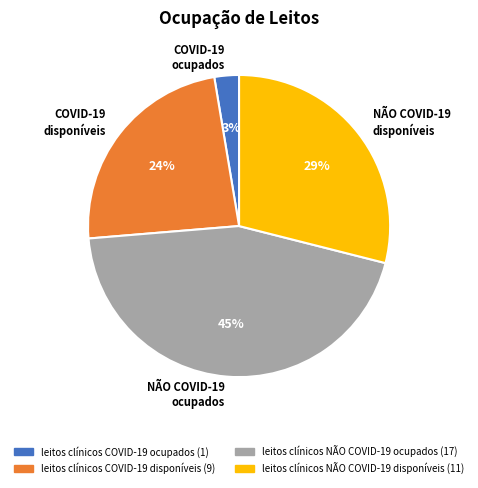

True or false: leitos clínicos NÃO COVID-19 disponíveis accounts for 29% of the total.

True